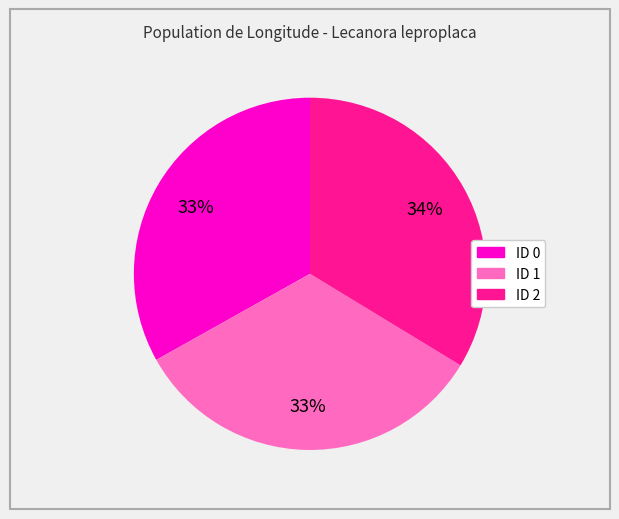

To the nearest percent, what percentage of the pie is ID 0?

33%